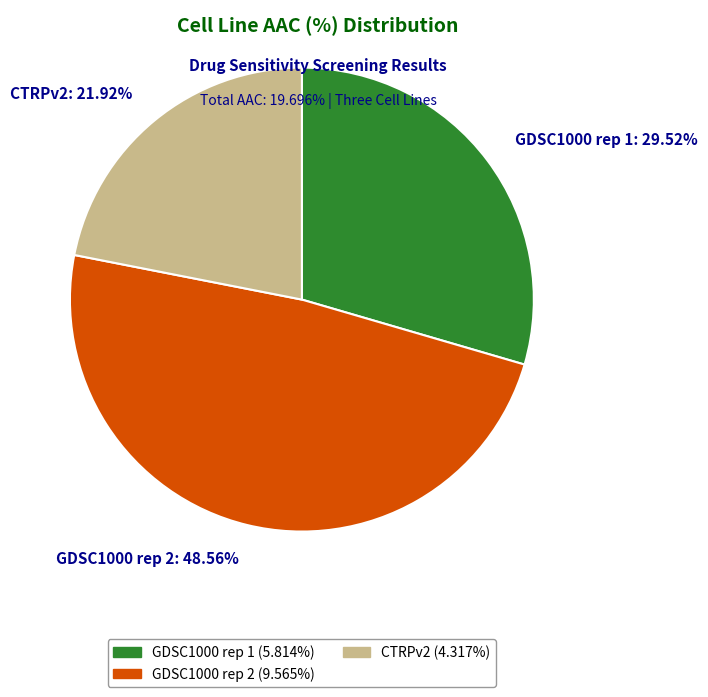

Count the number of slices in the pie.

3